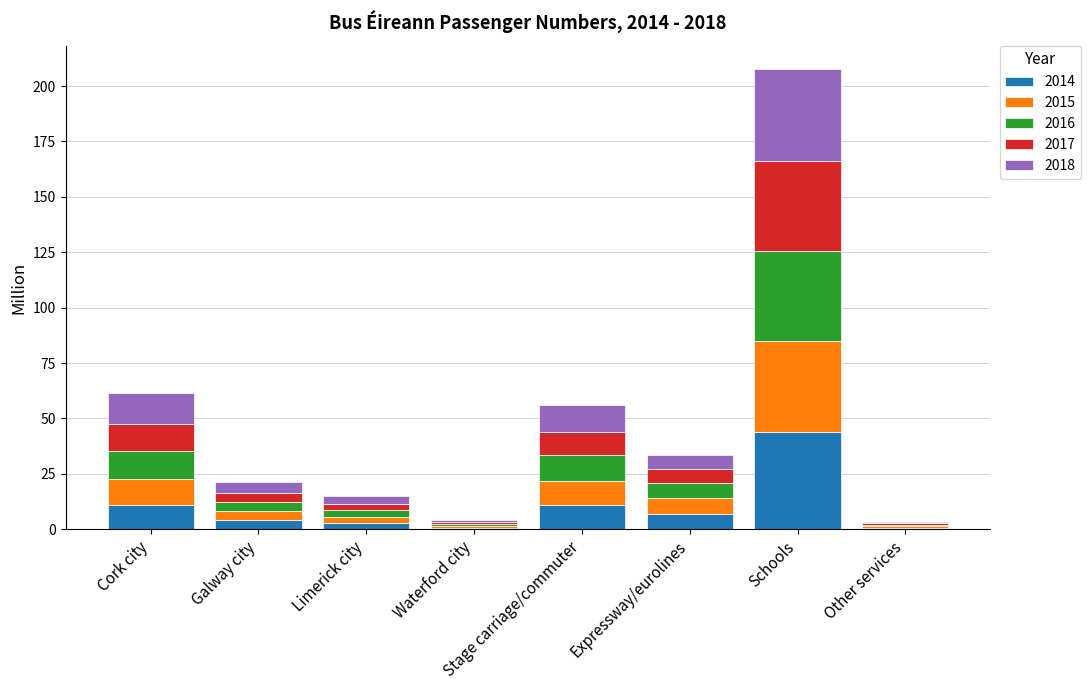

At which label does 2014 reach its peak?

Schools